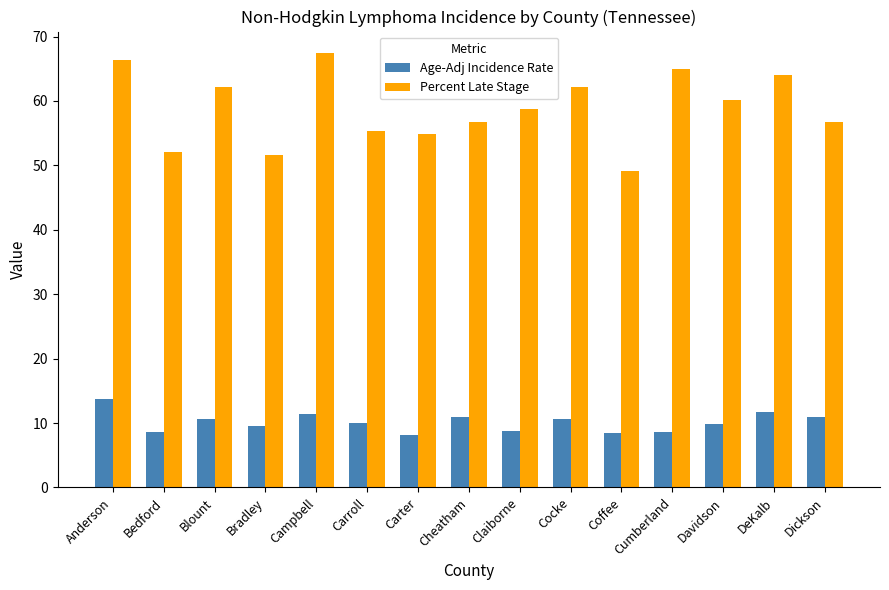

The value of Age-Adj Incidence Rate at Claiborne is 8.7. True or false?

True